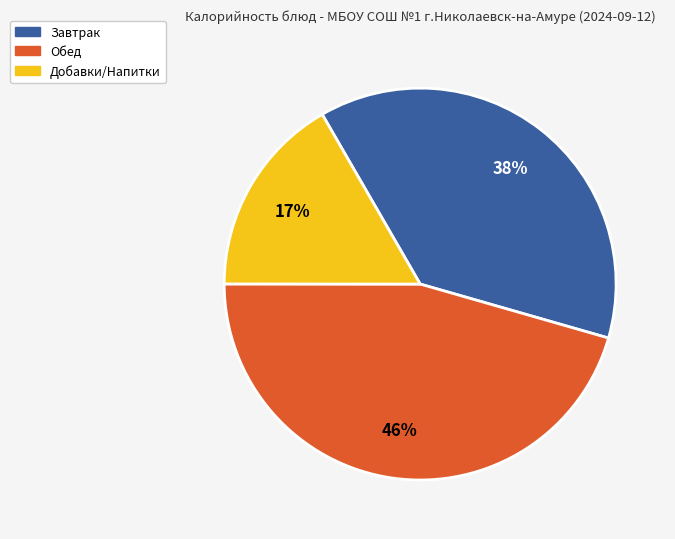

True or false: Добавки/Напитки accounts for 17% of the total.

True